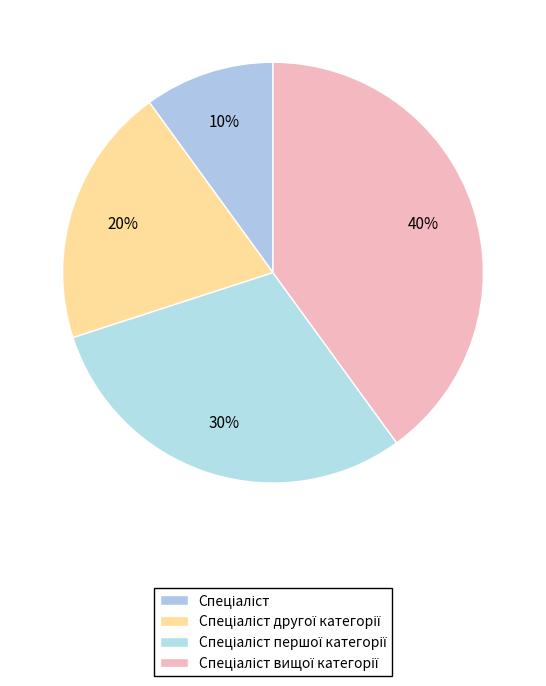

To the nearest percent, what is the average slice percentage?

25%